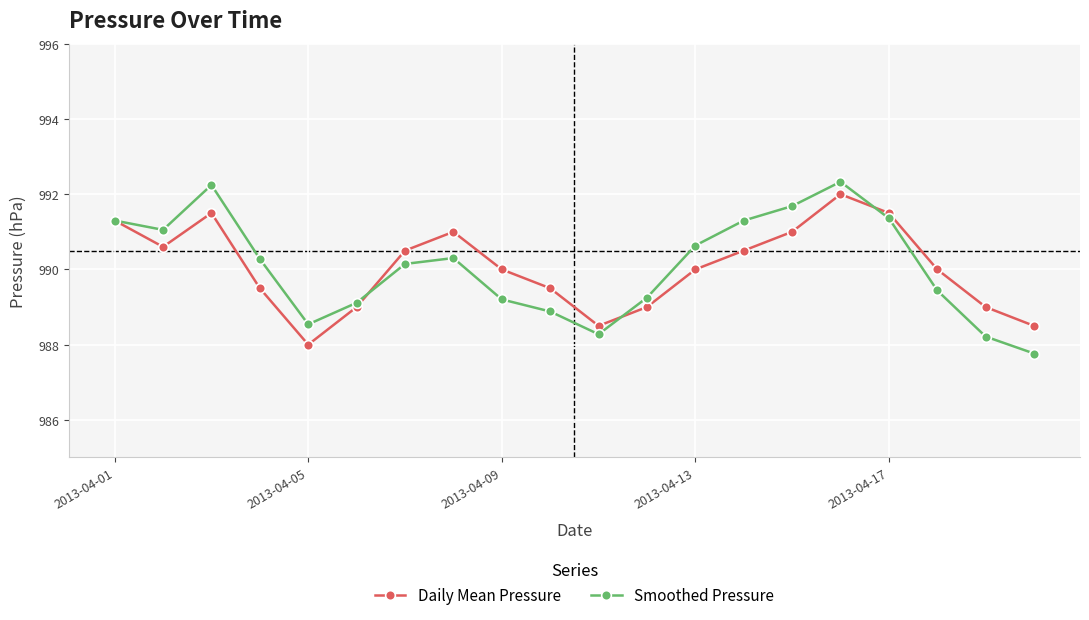

Which series has the largest range (max minus min)?

Smoothed Pressure